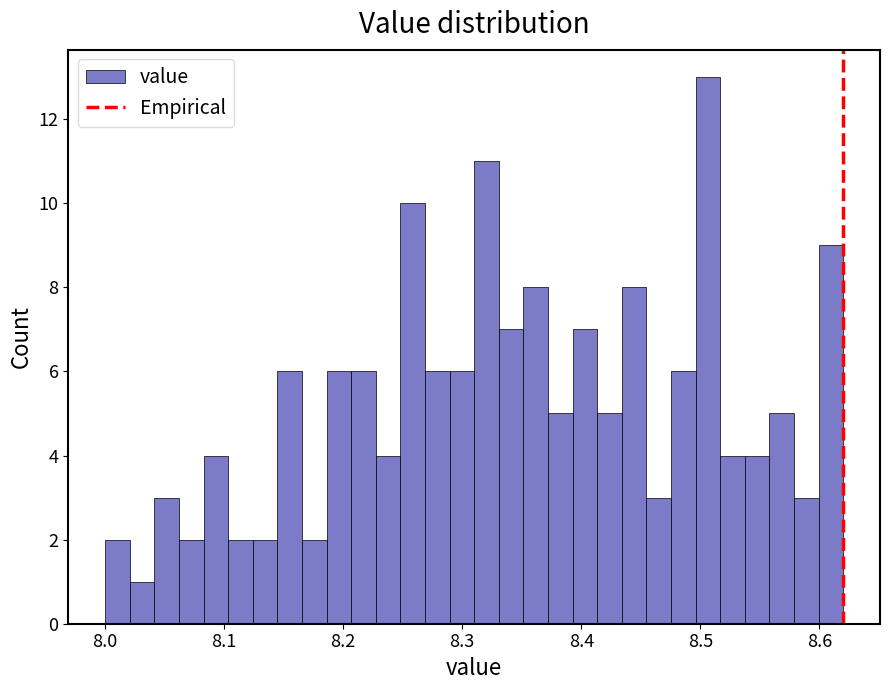

Around what value on the x-axis is the tallest bar? Give the approximate position of its centre, as read against the axis.

8.51